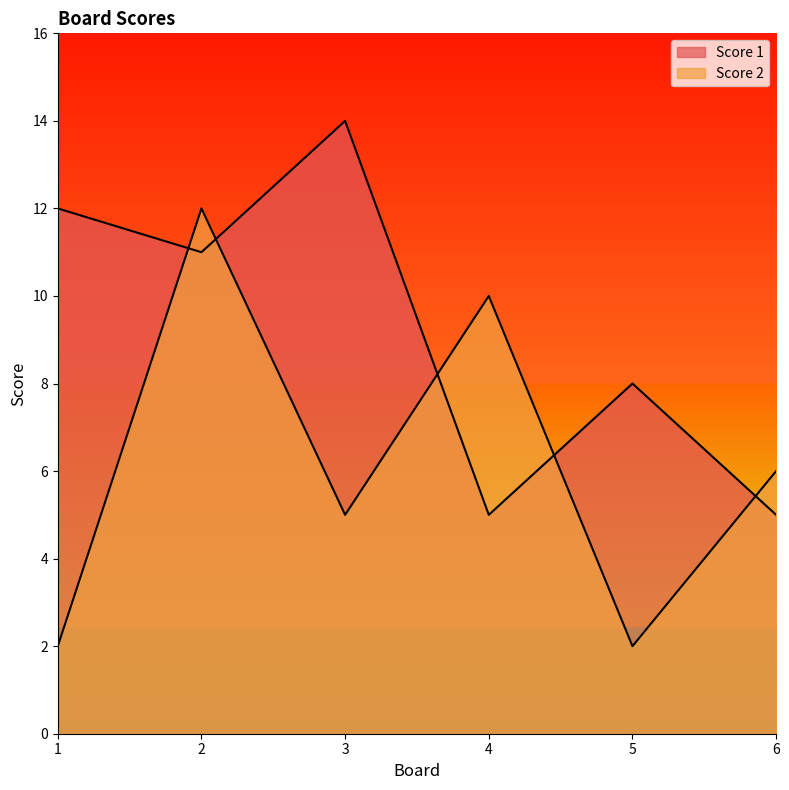

List the series in order of their overall mean, lowest first.

Score 2, Score 1